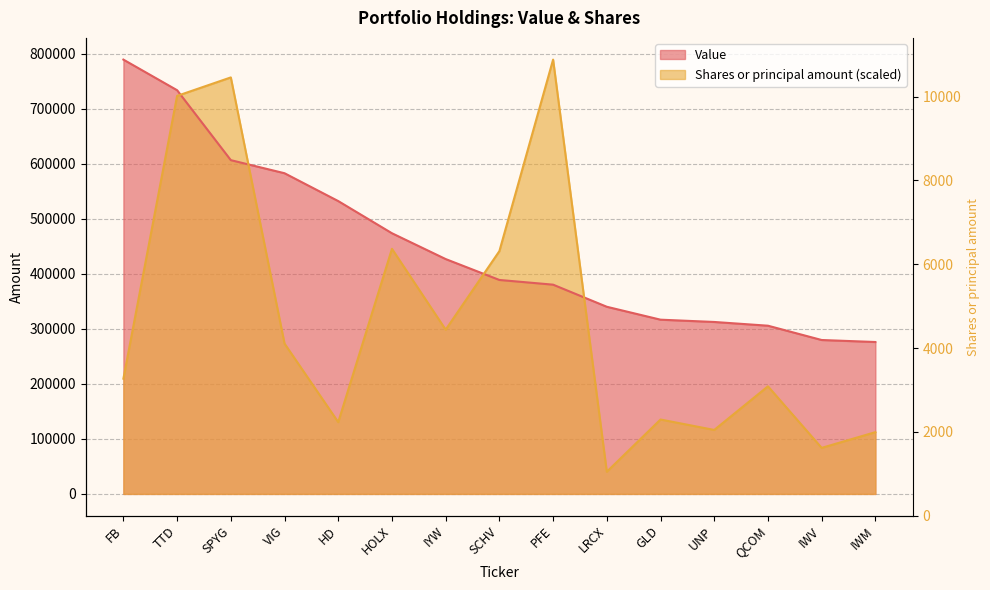

How many interior local peaks does the Shares or principal amount series have?

5